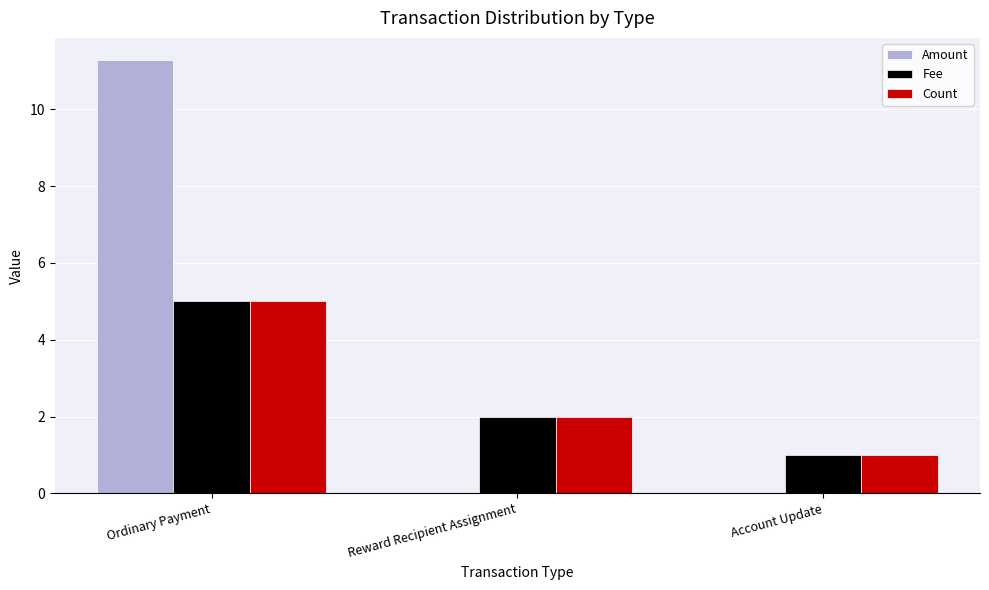

Reading left to right, transcribe all the data shown in this chart.

Amount: 11.3	0.0	0.0
Fee: 5.0	2.0	1.0
Count: 5.0	2.0	1.0